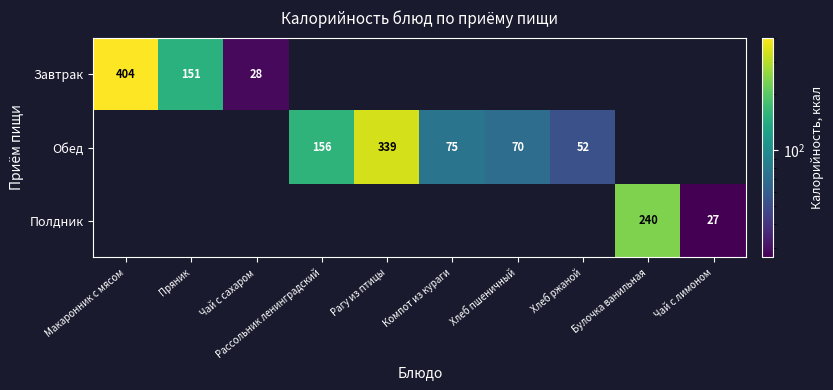

The Полдник series shows 390.3 at Булочка ванильная. True or false?

False